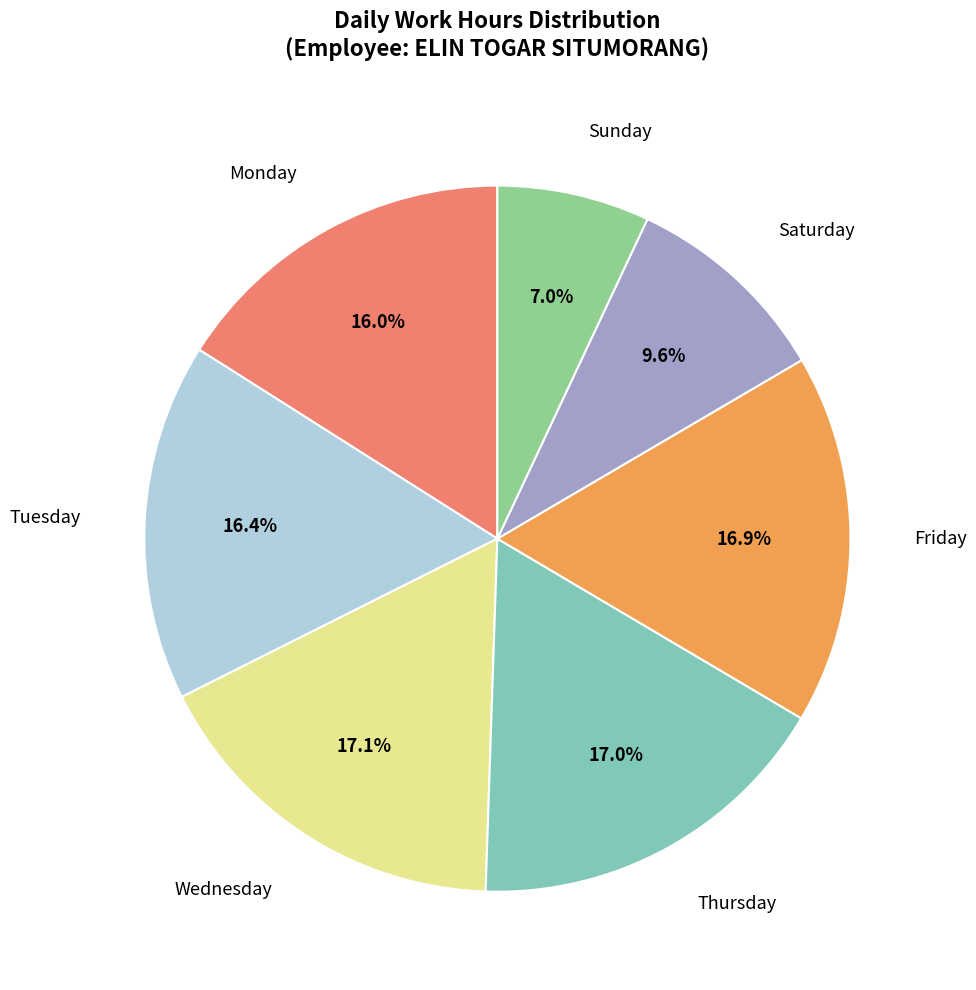

Does any single category account for the majority?

No